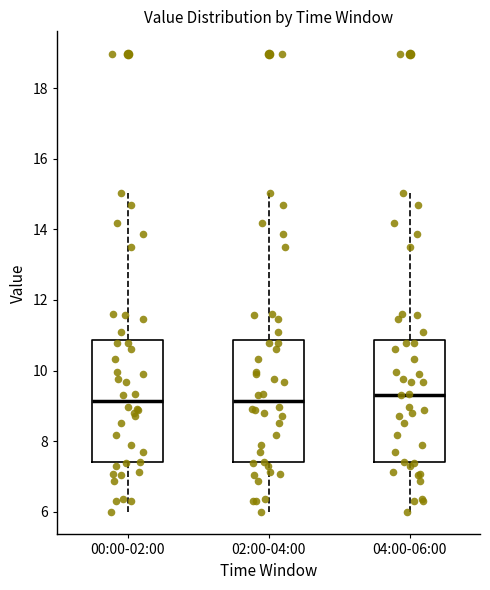

Reading left to right, read every box against the y-axis: the position of its median line, the range the box covers, and the ends of its whiskers. The values are not printed on the chart, so give them approximately, as read against the axis.

00:00-02:00: median 9.2, box 7.4 to 10.8, whiskers 6.0 to 15.0
02:00-04:00: median 9.2, box 7.4 to 10.8, whiskers 6.0 to 15.0
04:00-06:00: median 9.4, box 7.4 to 10.8, whiskers 6.0 to 15.0